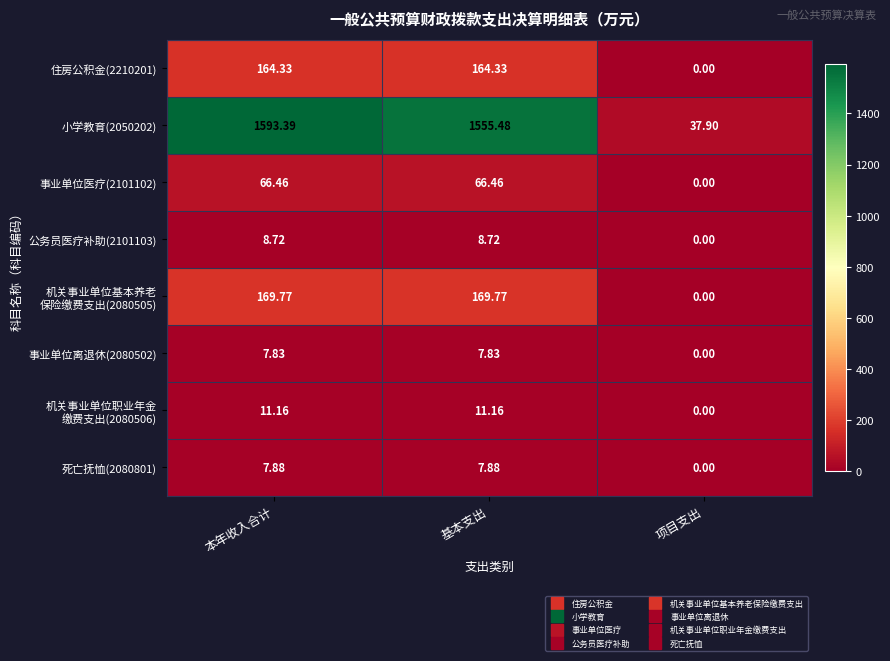

How many distinct data groups are displayed?

8